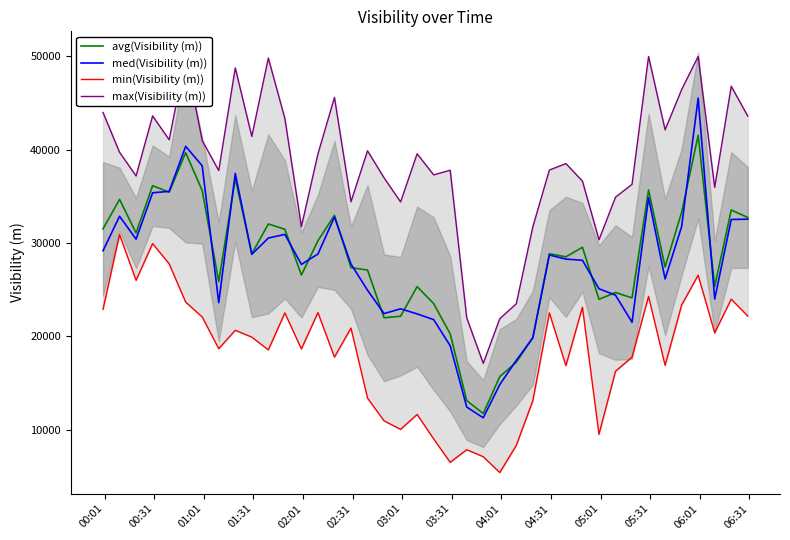

What is the highest value of the med(Visibility (m)) series?

45538